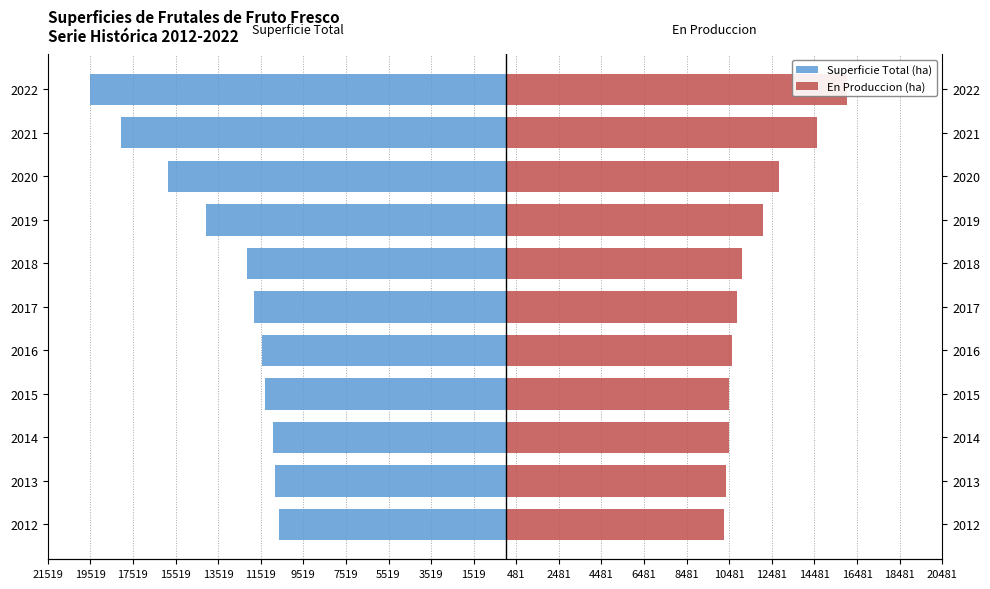

Reading left to right, extract all data points from this chart.

Superficie Total (ha): -10645	-10845	-10943	-11329	-11455	-11812	-12161	-14104	-15849	-18061	-19519
En Produccion (ha): 10215	10326	10482	10490	10628	10856	11088	12085	12832	14586	16016